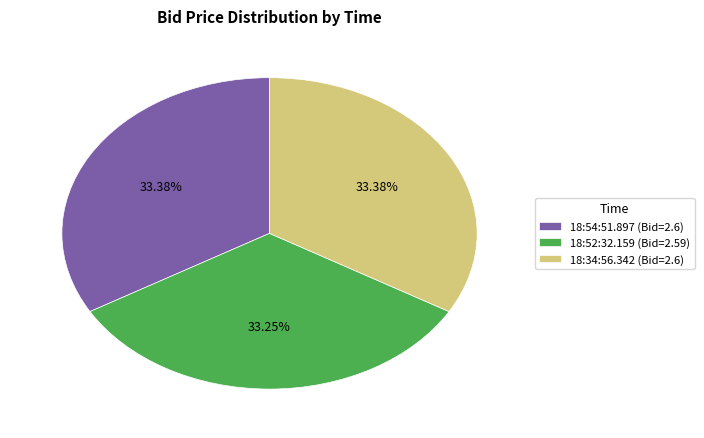

What portion of the pie excludes 18:54:51.897?

66.6%